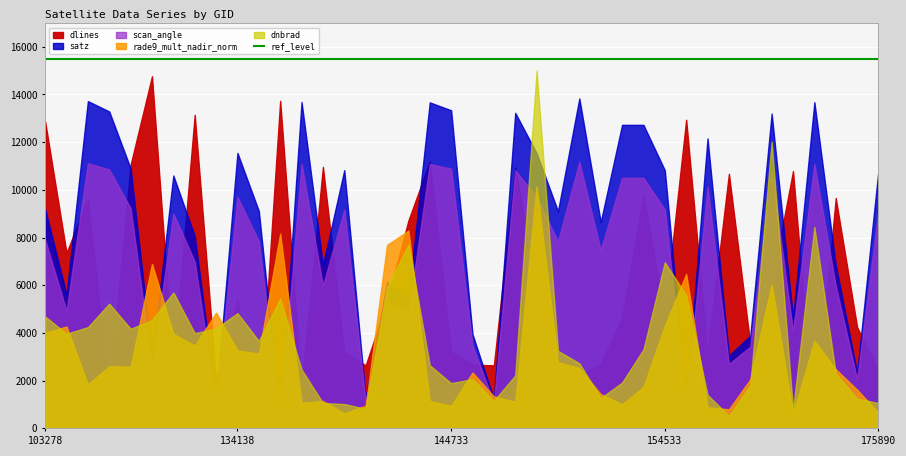

Does the chart display data point markers on the line(s)?

No